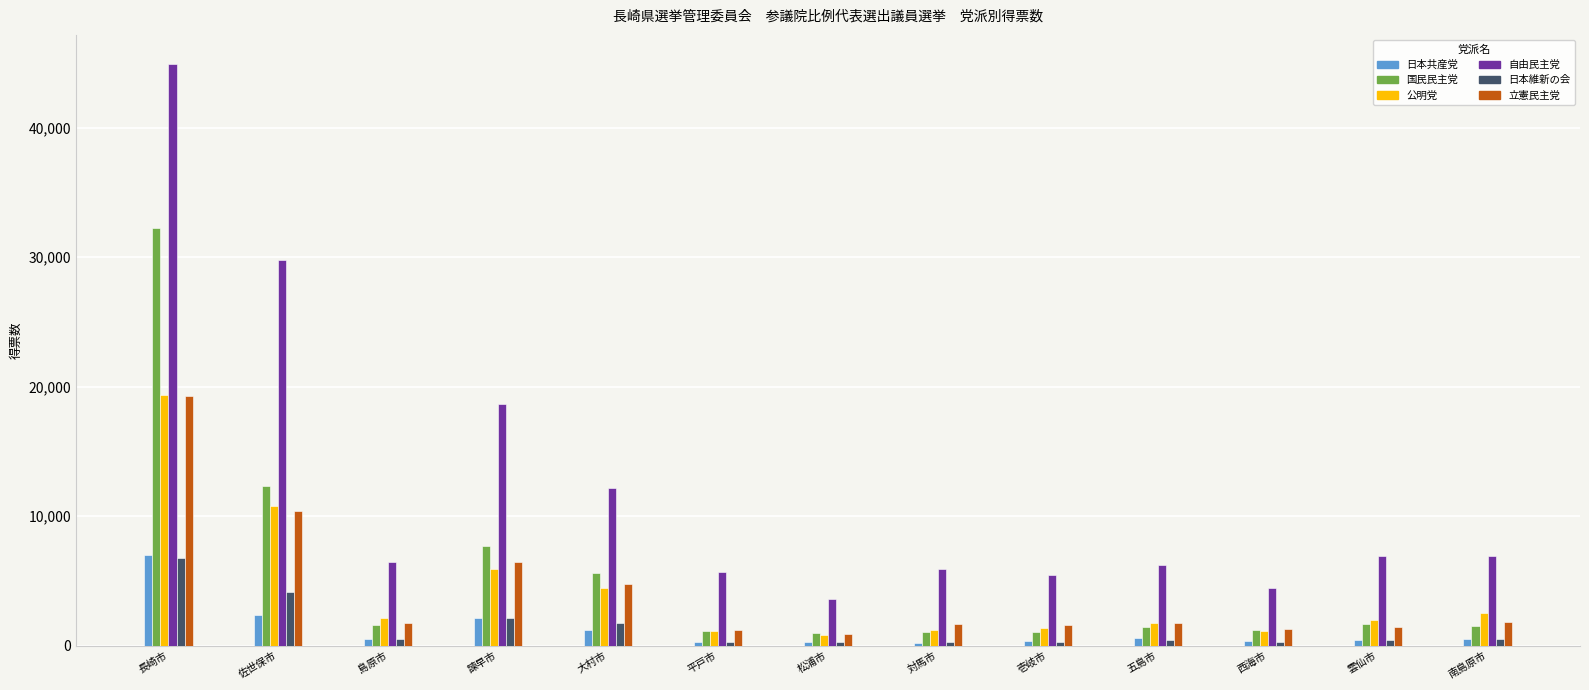

What is the label of the 8th bar from the left?

対馬市